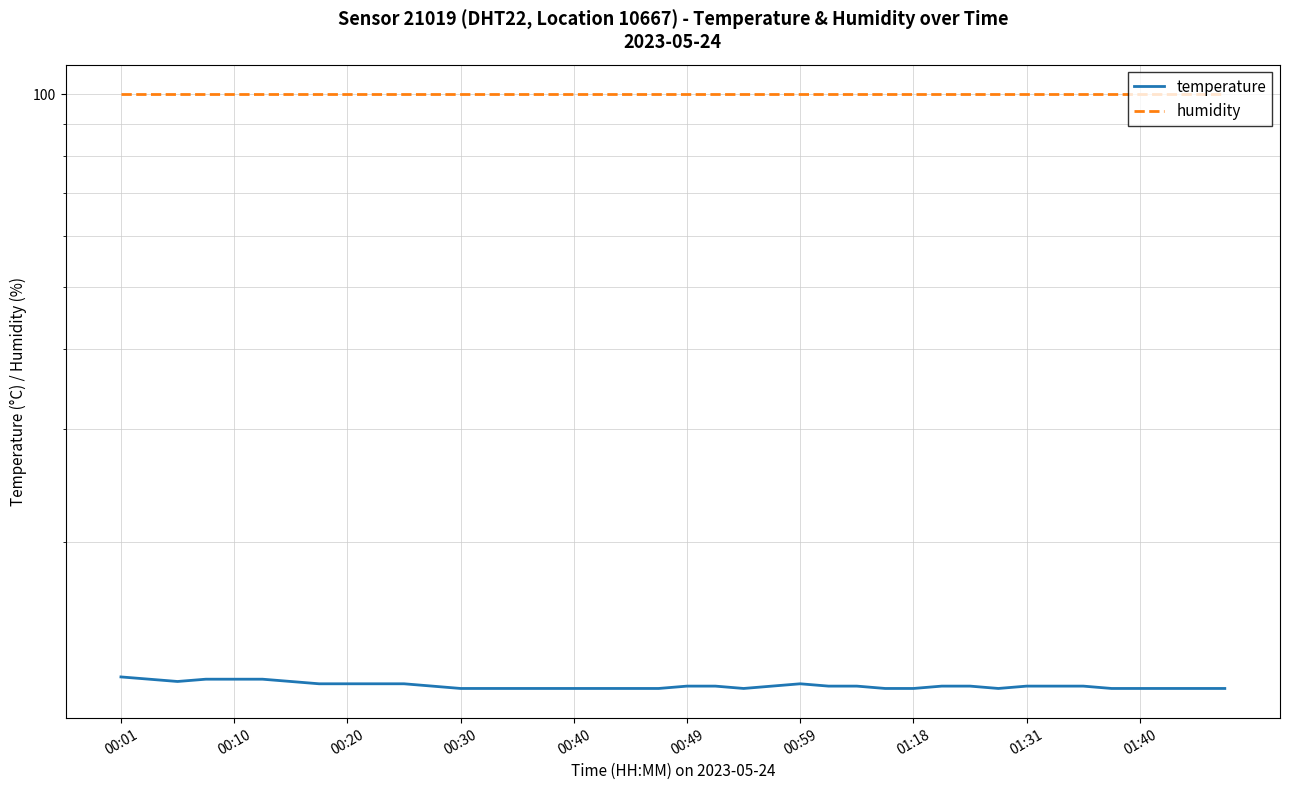

At how many categories does at least one series exceed 92?

40